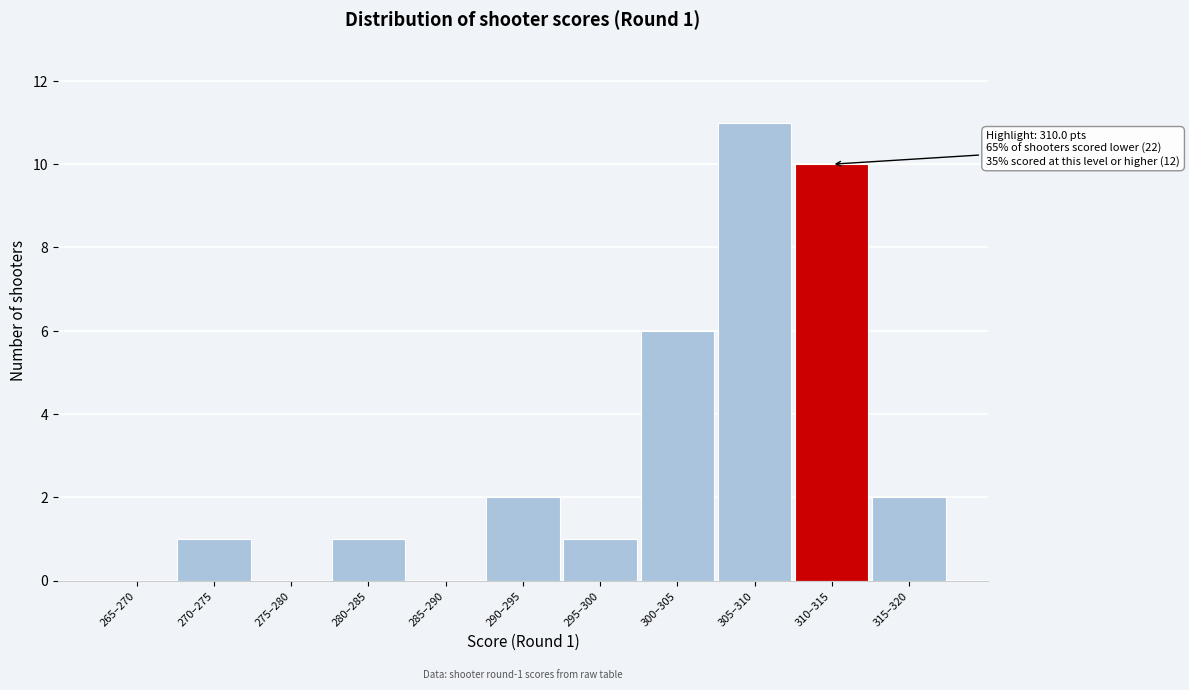

Reading left to right, extract all data points from this chart.

265–270=0	270–275=1	275–280=0	280–285=1	285–290=0	290–295=2	295–300=1	300–305=6	305–310=11	310–315=10	315–320=2